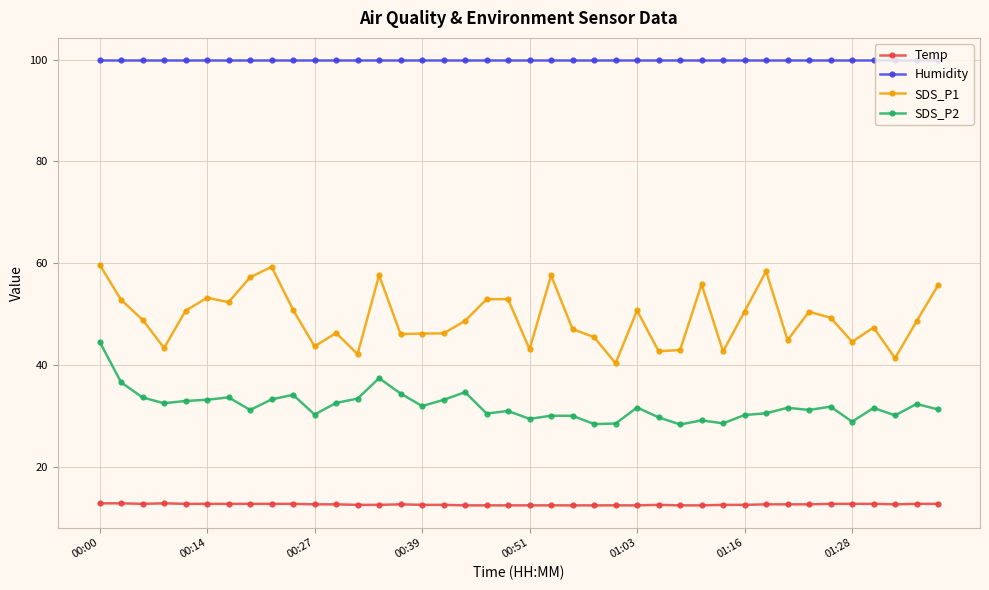

What is the difference between the maximum and minimum values in the SDS_P2 series?

16.3